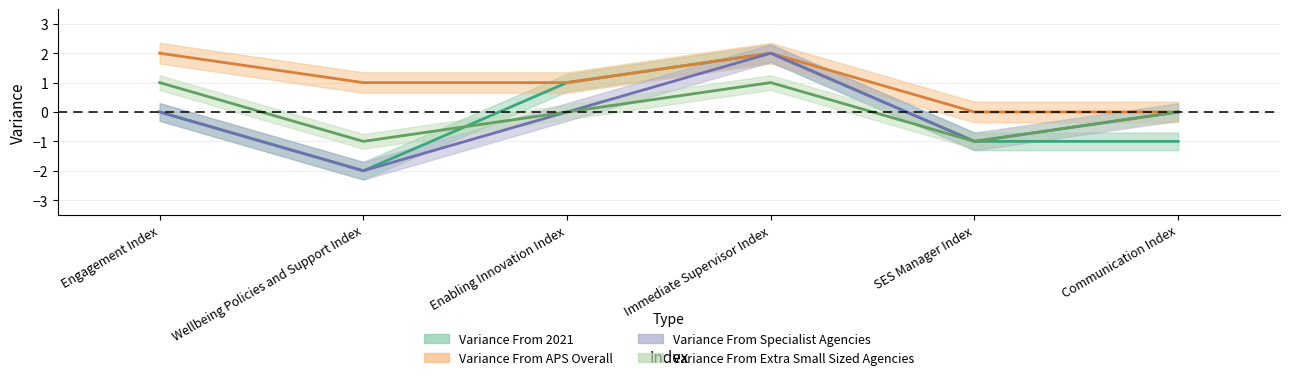

True or false: Variance From 2021 and Variance From Specialist Agencies intersect in this chart.

False